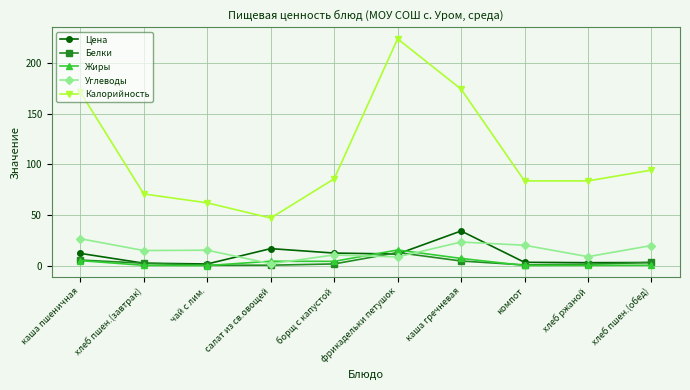

In Углеводы, how many points are lower than both neighbors (excluding endpoints)?

4